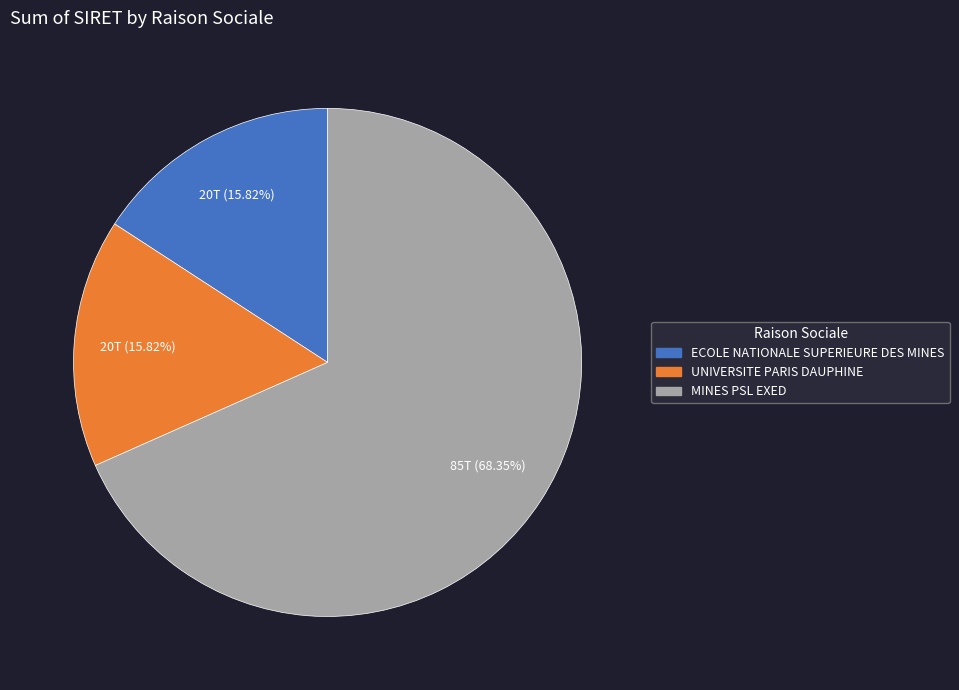

Which slice is the largest?

MINES PSL EXED